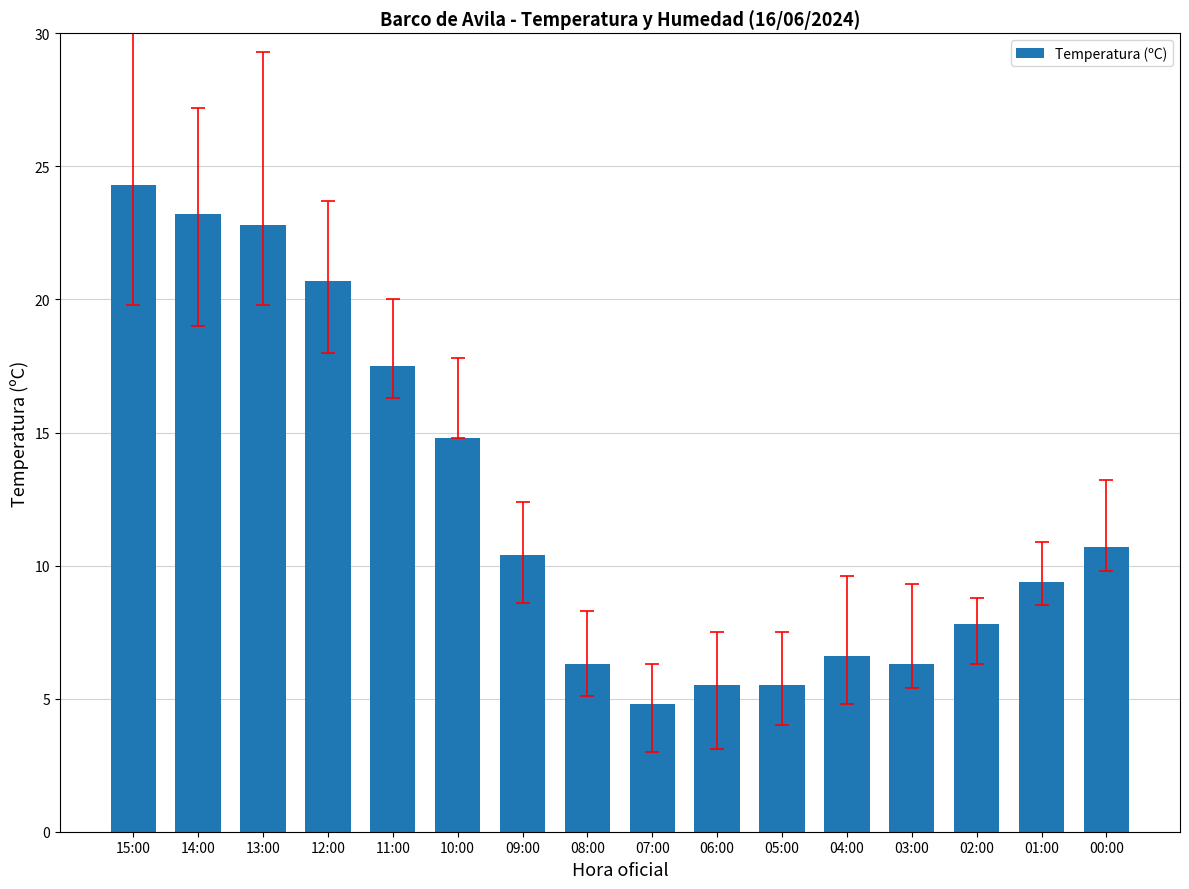

Count the number of categories in the chart.

16